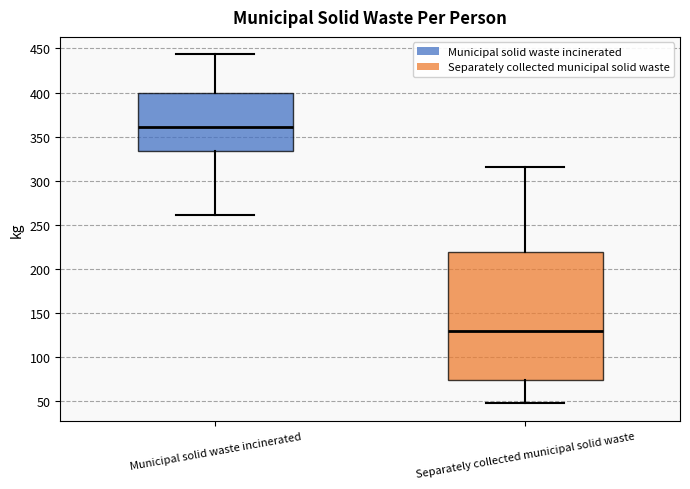

Comparing the boxes themselves (not the whiskers), which one is the tallest?

Separately collected municipal solid waste